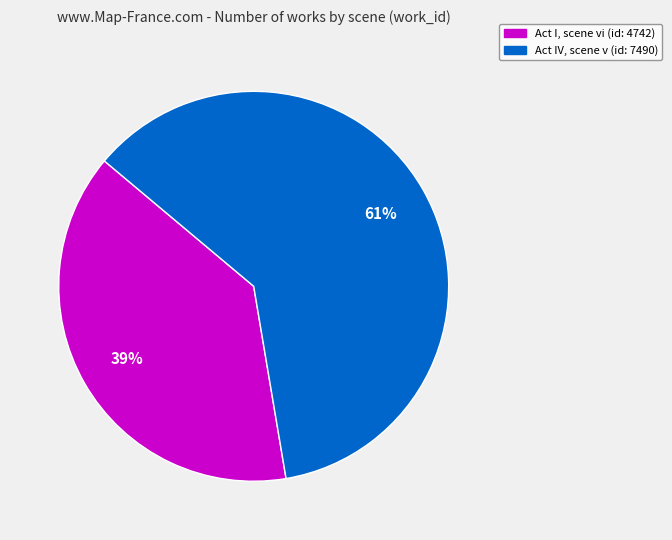

Is it true that Act IV, scene v is 61% of the pie?

True